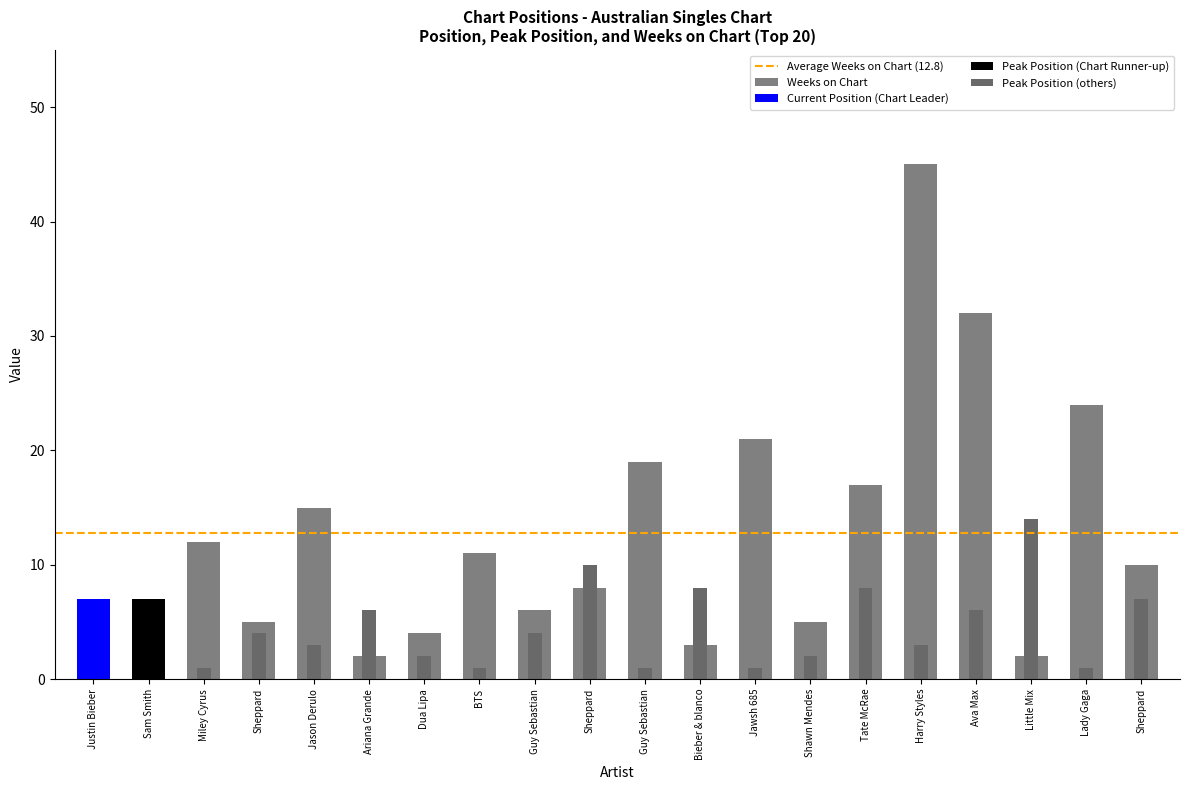

The Mean Position series shows 0 at Sam Smith. True or false?

False